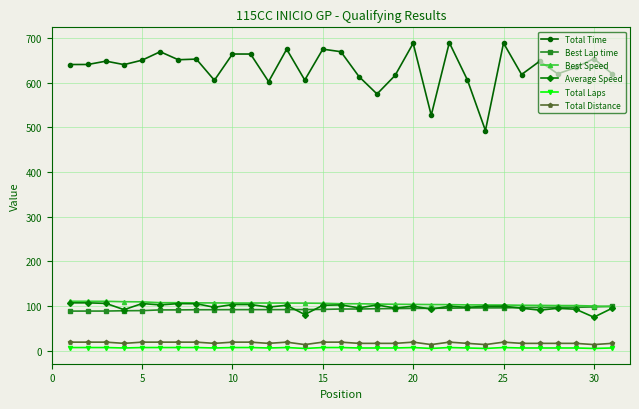

What is the maximum value shown in the chart?

690.1